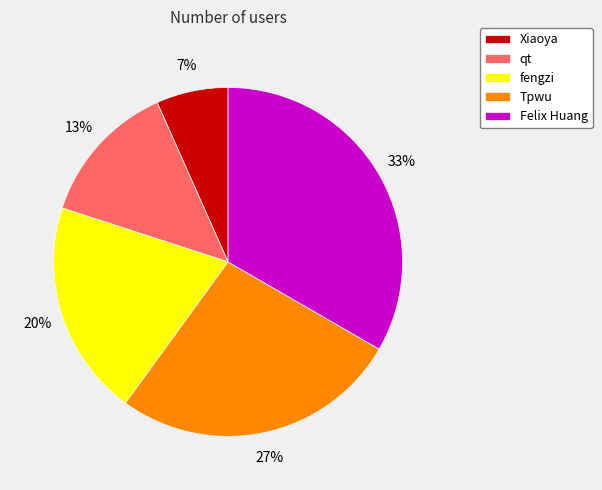

To the nearest percent, what portion does Xiaoya represent?

7%